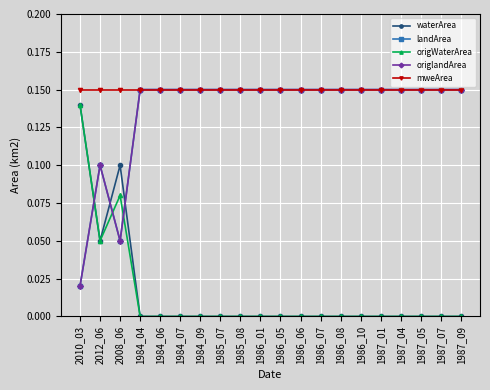

What is the value of the mweArea point at the 16th from the left?

0.1